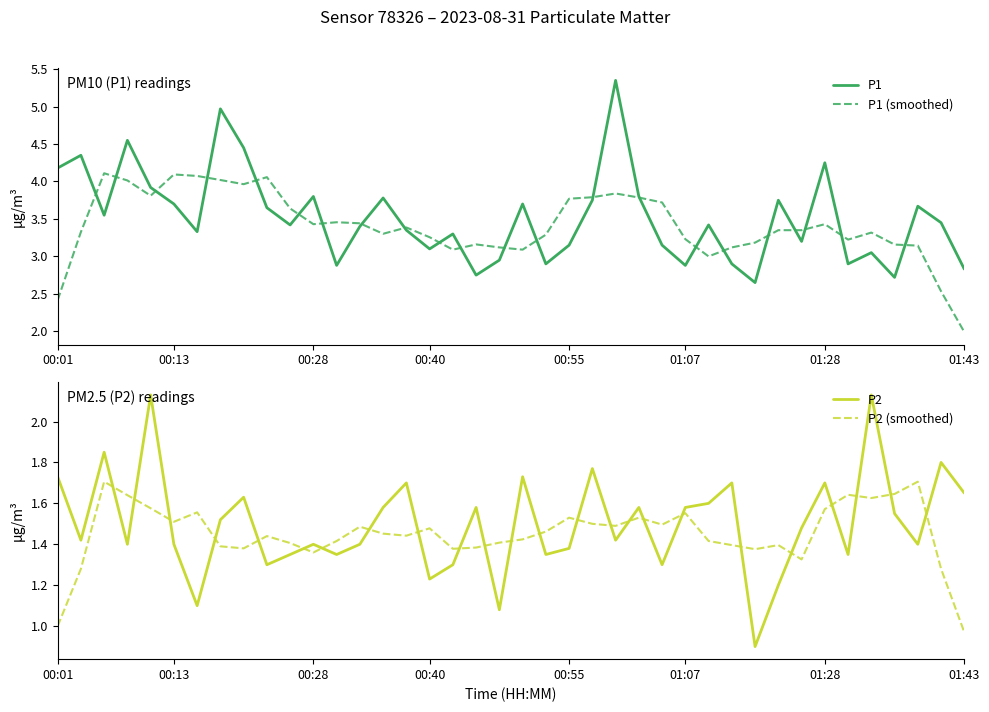

What is the minimum value for P1 (smoothed)?

2.0